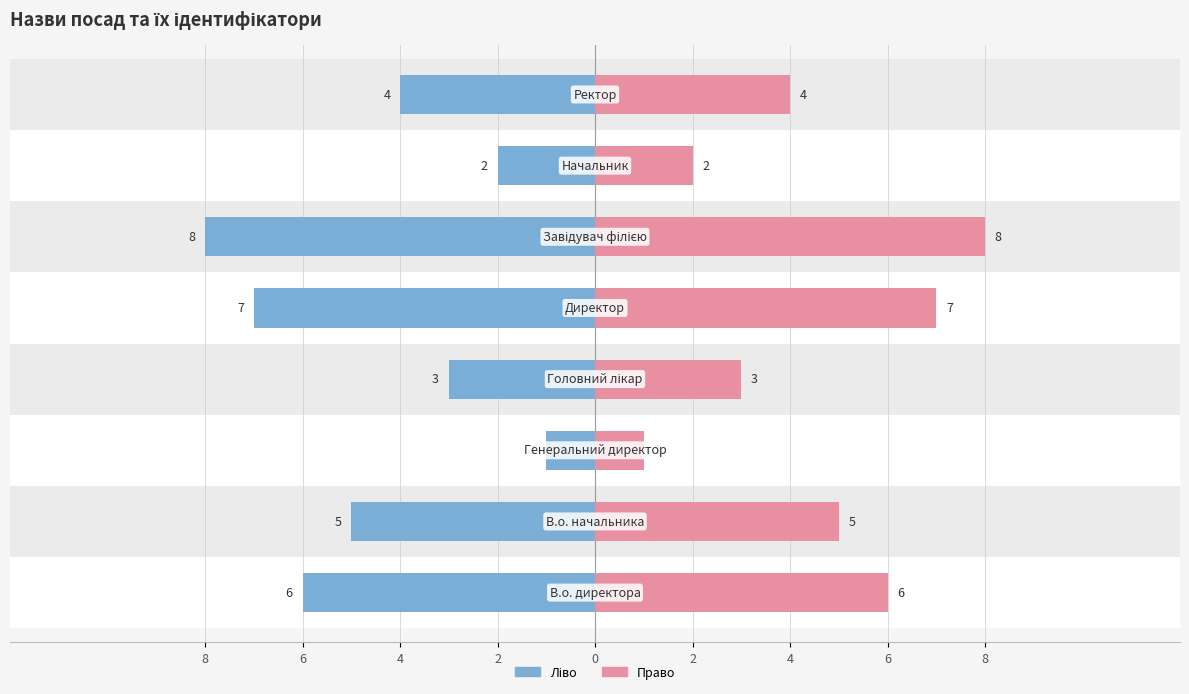

Reading right to left, what are all the values shown in this chart?

Ідентифікатор (ліво): -4	-2	-8	-7	-3	-1	-5	-6
Ідентифікатор (право): 4	2	8	7	3	1	5	6